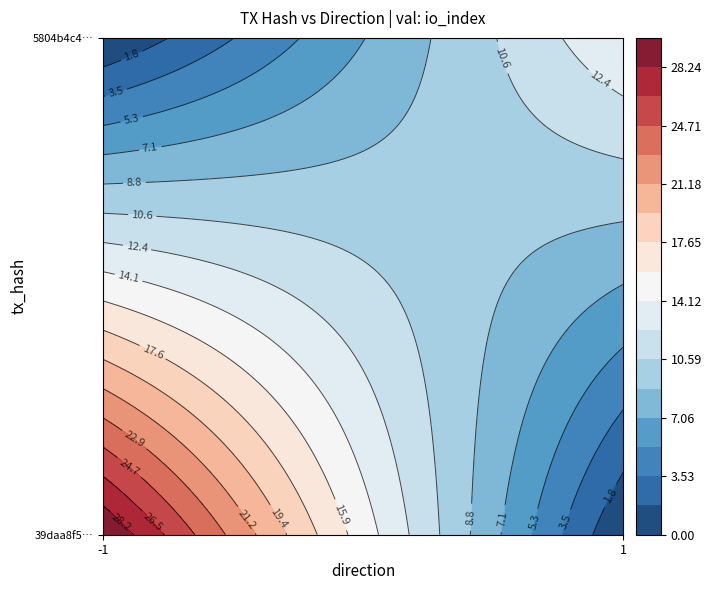

Which series has the widest spread of values?

39daa8f50c3abc4b71d55e5dfc6b5c0ab719101